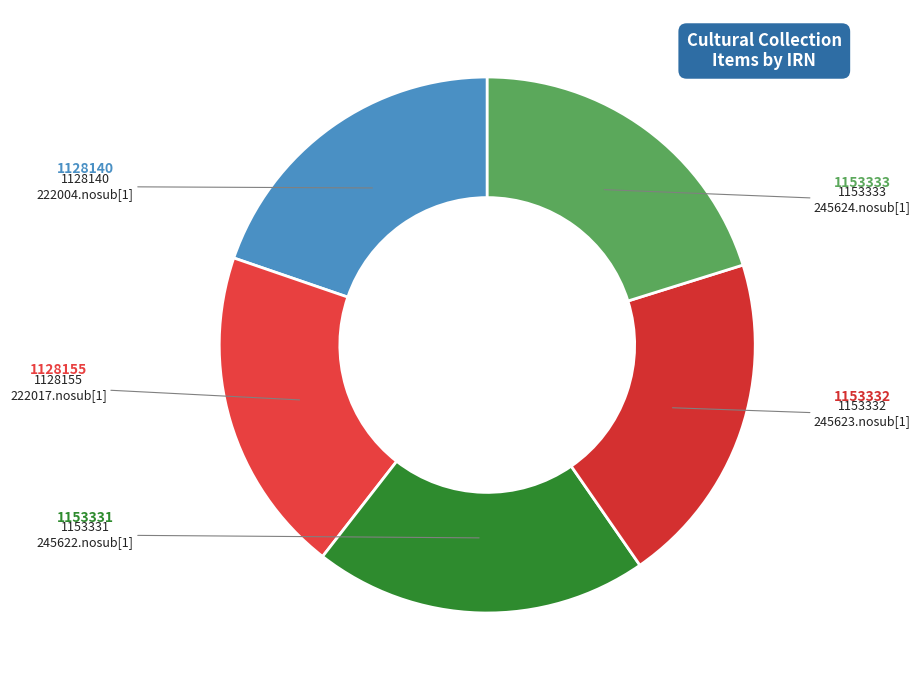

To the nearest percent, what is the average slice percentage?

20%